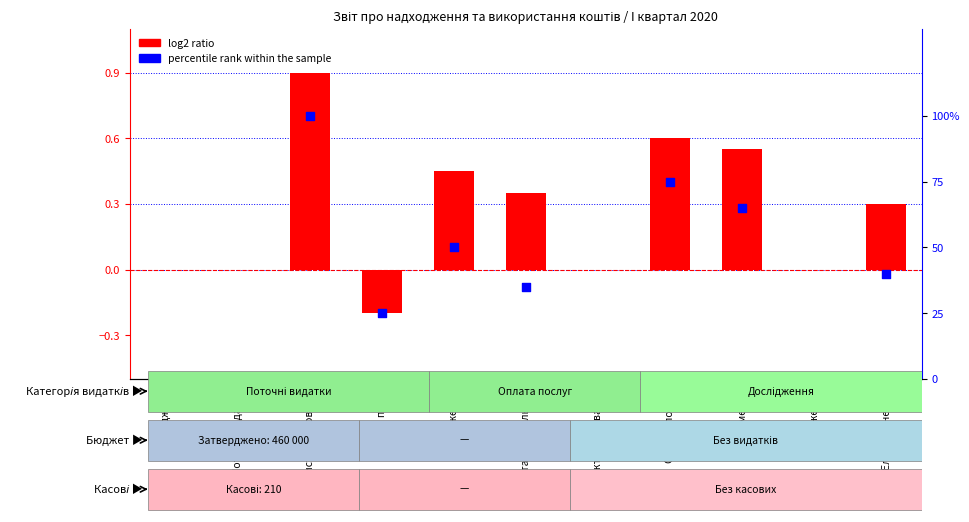

What is the total value across all series at Оплата комунальних?

35.4